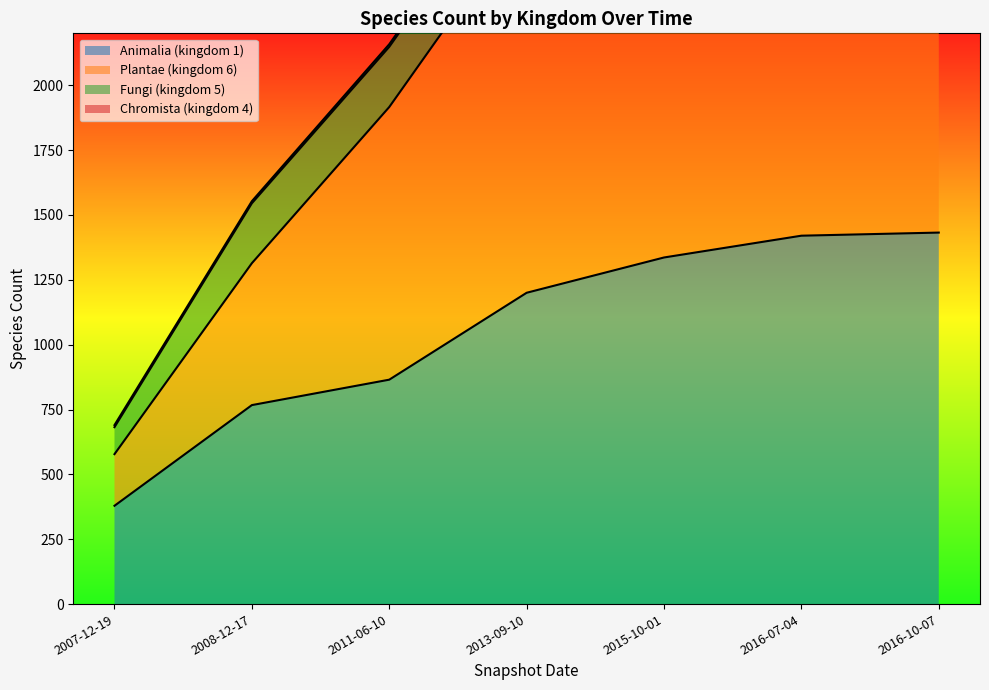

What is the difference between the second highest and second lowest values in the Plantae (kingdom 6) series?

2010